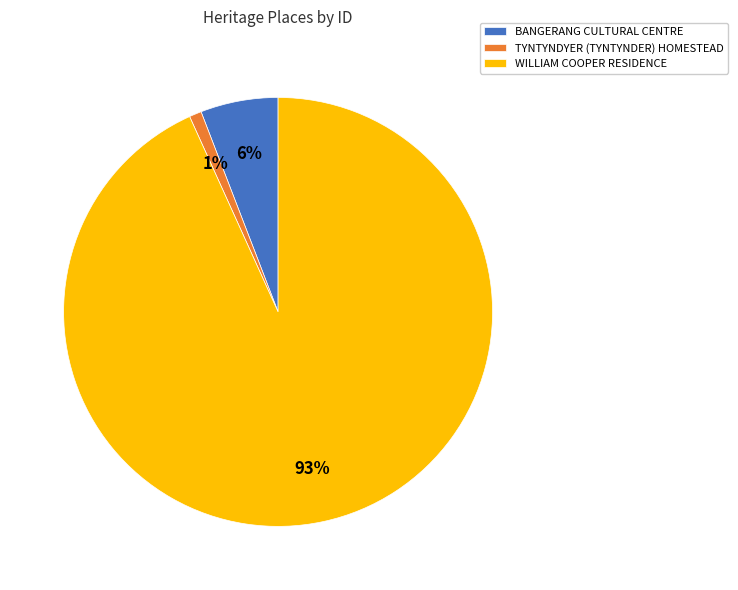

Do WILLIAM COOPER RESIDENCE and TYNTYNDYER (TYNTYNDER) HOMESTEAD together represent more than half of the pie?

Yes